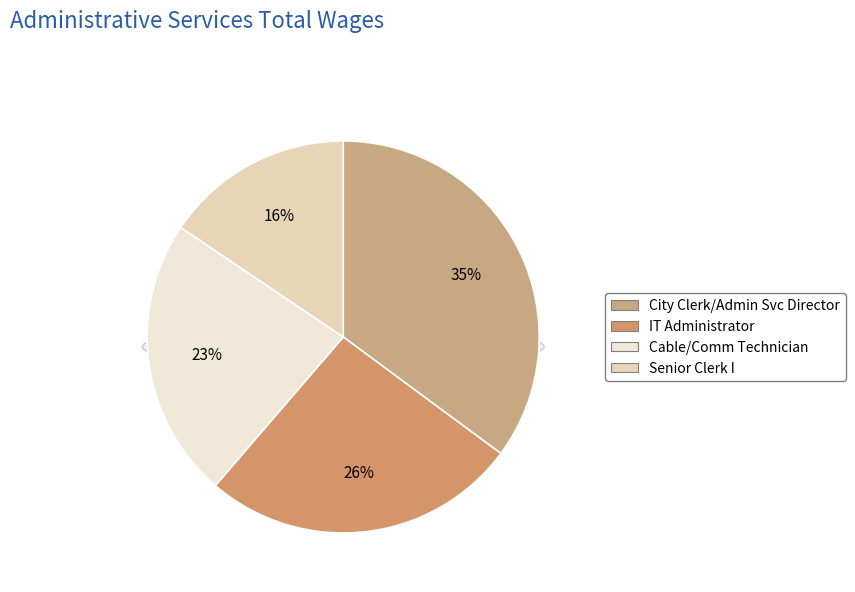

Is there a majority slice in this chart?

No